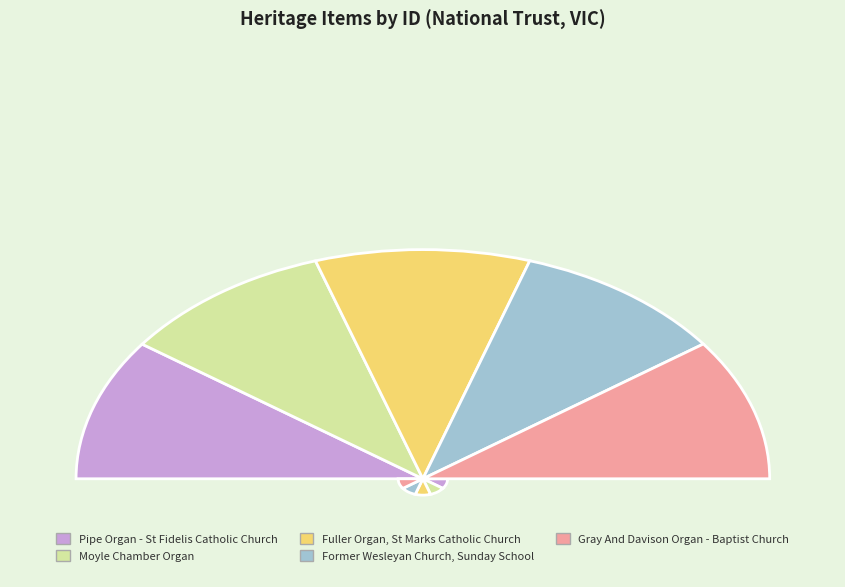

How many segments does this pie chart have?

5